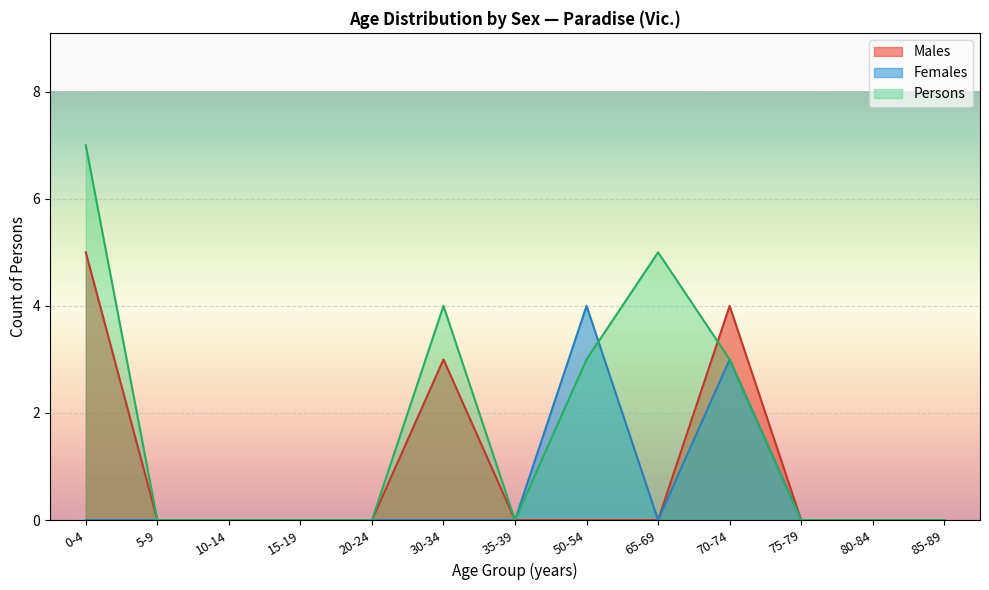

What is the difference between the maximum and minimum values in the Persons series?

7